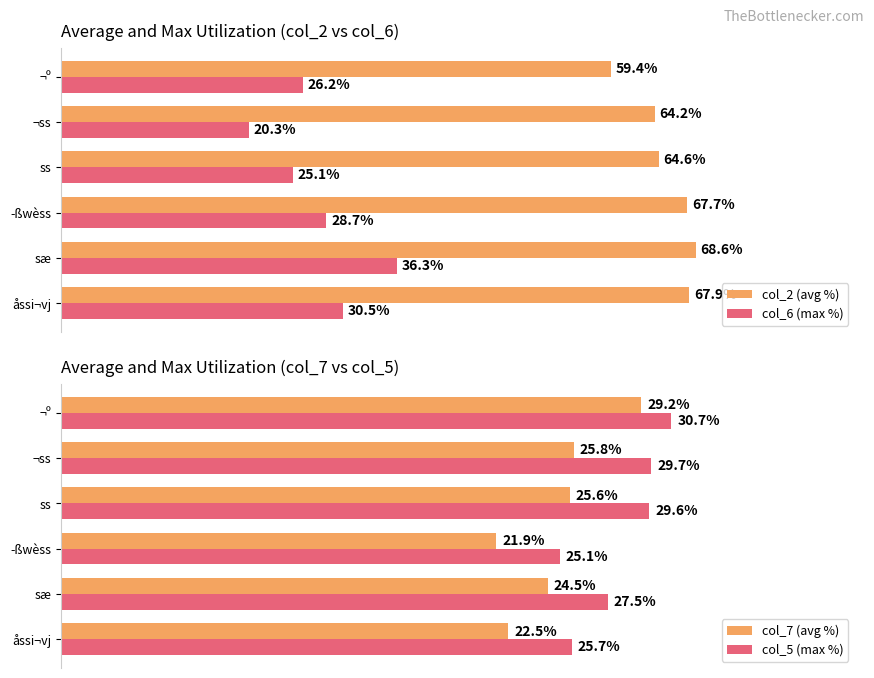

How many groups of bars are there?

6